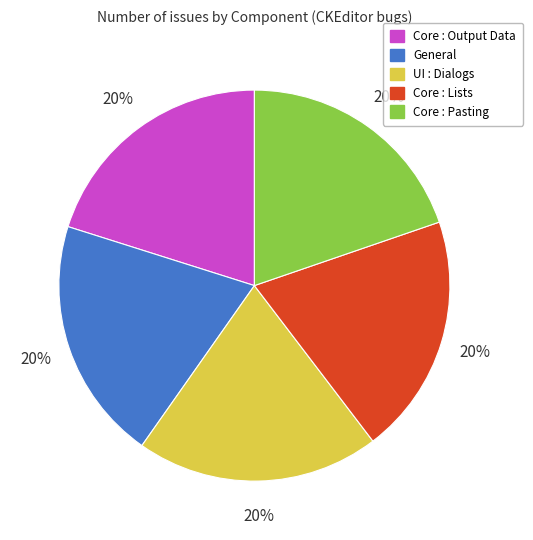

Count the number of slices in the pie.

5